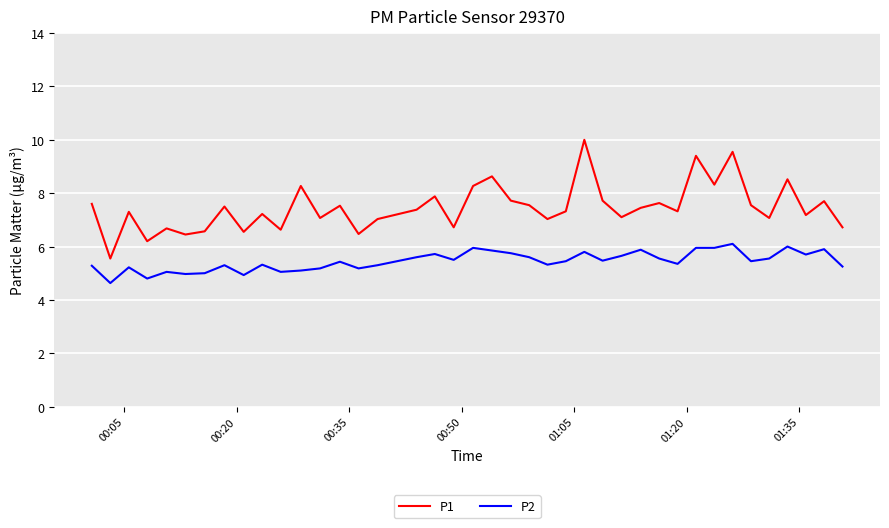

Rank the series by their average value, from lowest to highest.

P2, P1